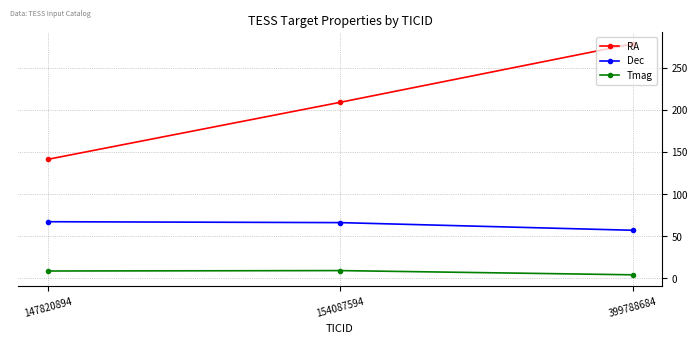

Does the chart have visible grid lines?

Yes